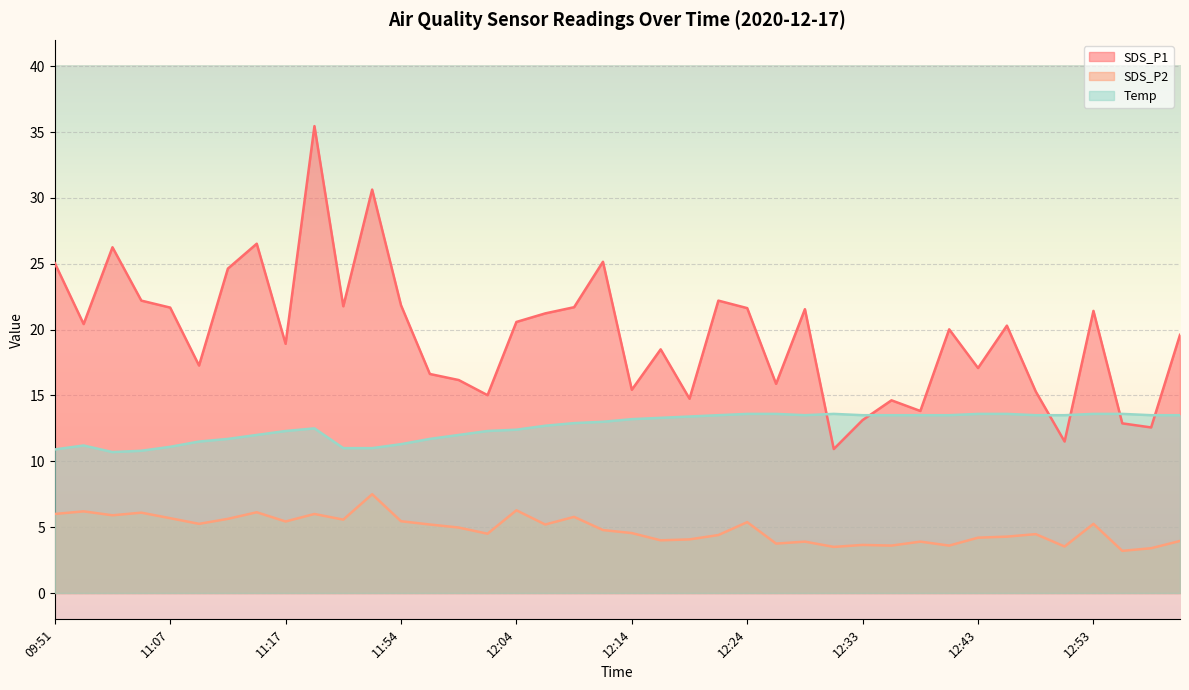

Rank the categories by Temp value from lowest to highest.

11:03, 11:05, 09:51, 11:49, 11:52, 11:07, 09:53, 11:54, 11:10, 11:12, 11:57, 11:15, 11:59, 11:17, 12:01, 12:04, 11:20, 12:06, 12:09, 12:11, 12:14, 12:16, 12:19, 12:21, 12:28, 12:33, 12:36, 12:38, 12:41, 12:48, 12:50, 12:58, 13:00, 12:24, 12:26, 12:31, 12:43, 12:45, 12:53, 12:55